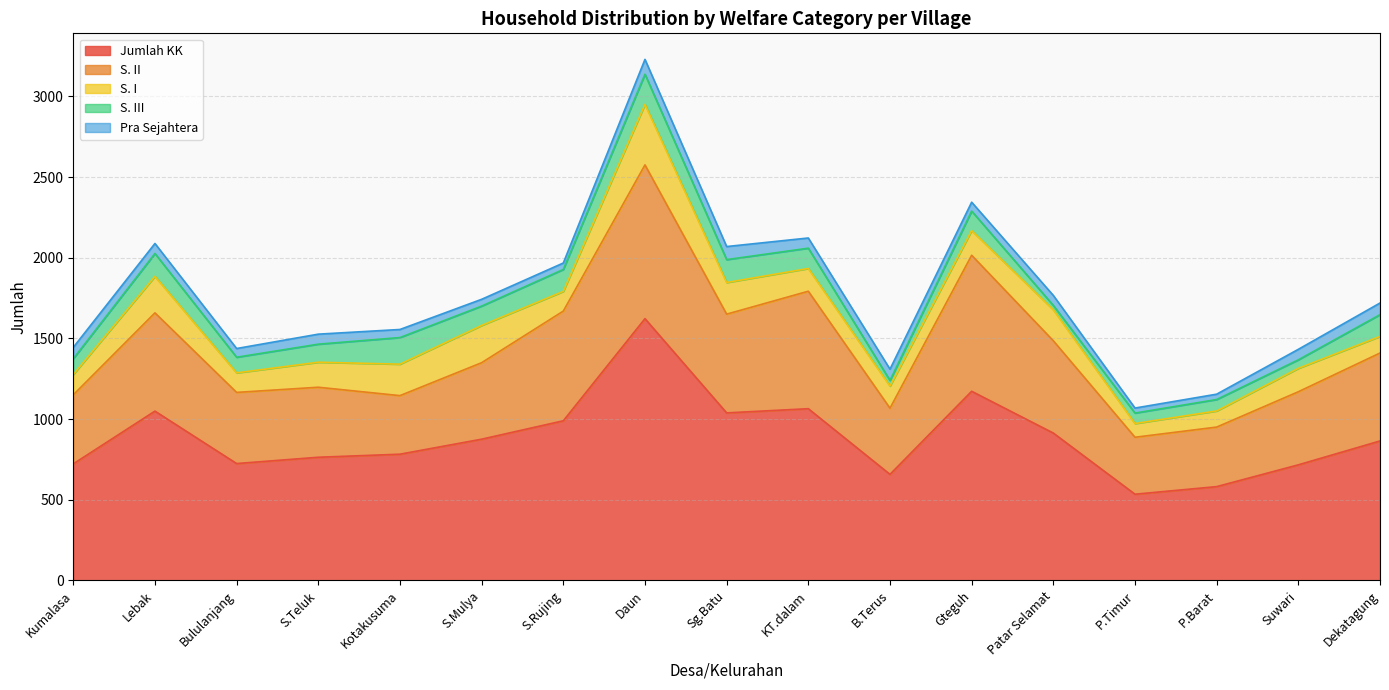

Does the chart have visible grid lines?

Yes